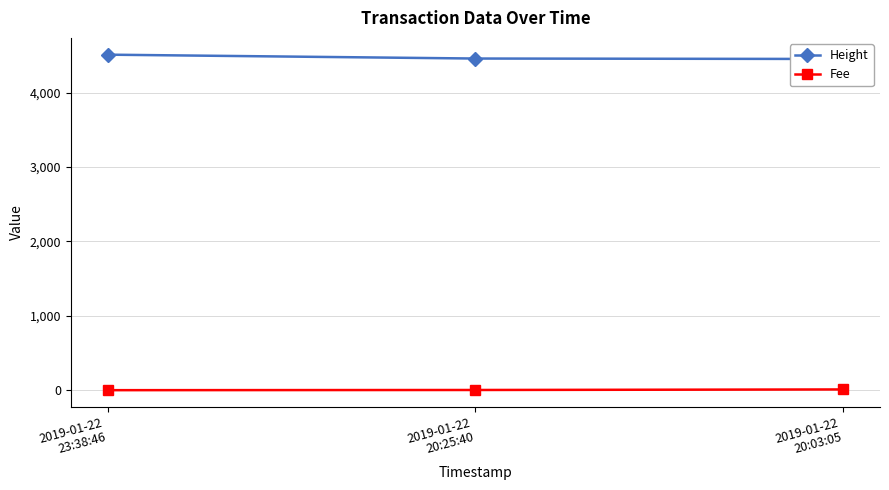

How many categories are shown in the chart?

3